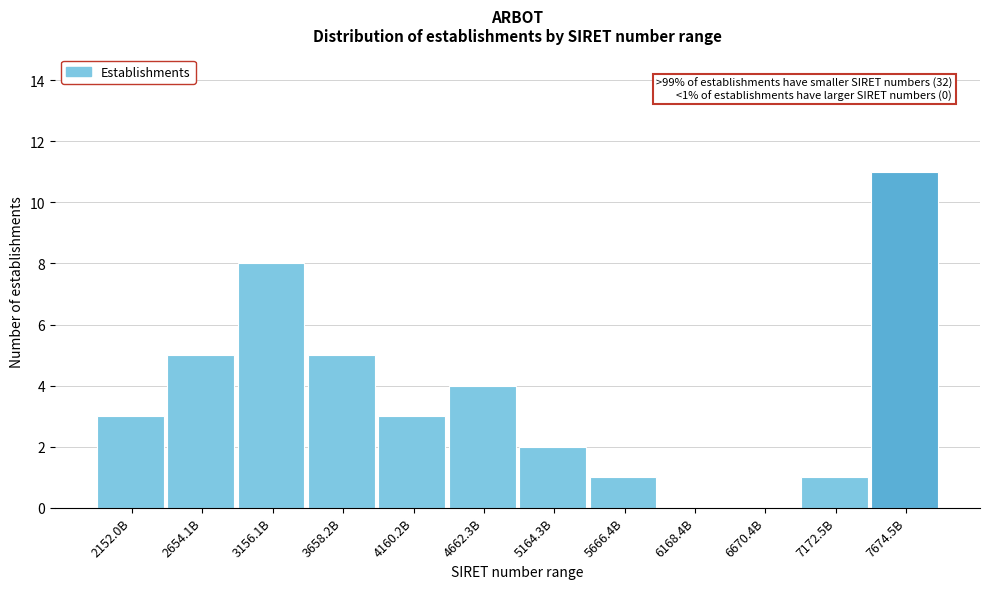

Reading right to left, what are all the values shown in this chart?

7674.5B=11	7172.5B=1	6670.4B=0	6168.4B=0	5666.4B=1	5164.3B=2	4662.3B=4	4160.2B=3	3658.2B=5	3156.1B=8	2654.1B=5	2152.0B=3